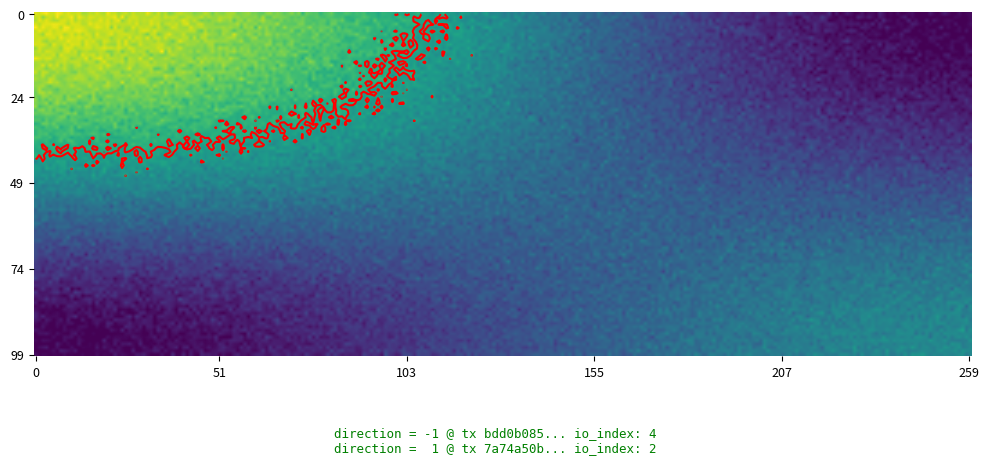

At -1, list the series in order from smallest to largest.

bdd0b085997f12cdde29b58310edd975af11298, 7a74a50ba1b52936683bfc308f810bbc8ee009b